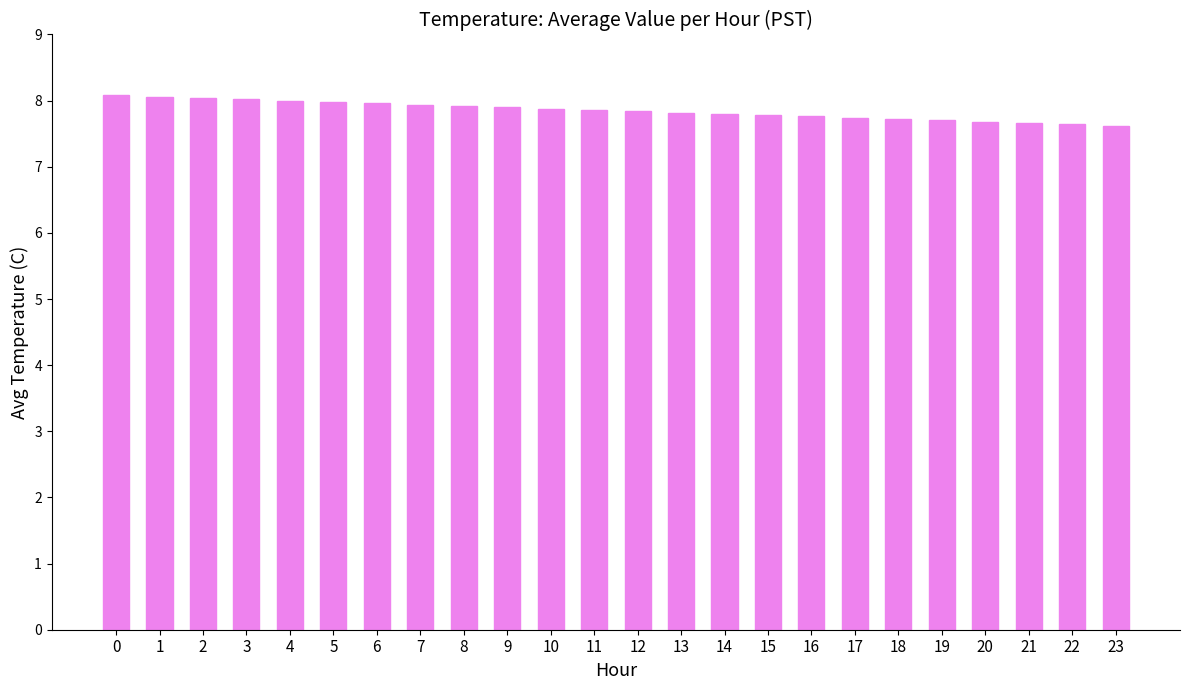

What is the difference between the maximum and minimum values?

0.5